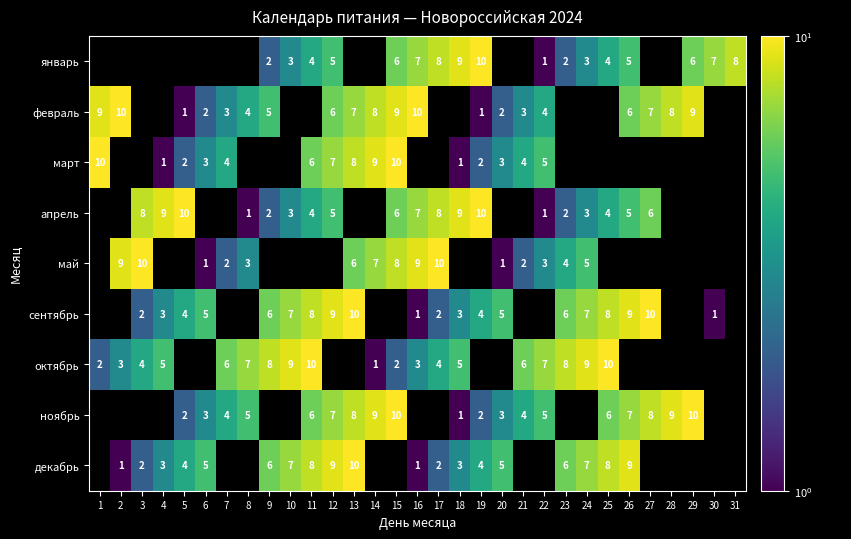

The декабрь series shows 7 at 13. True or false?

False